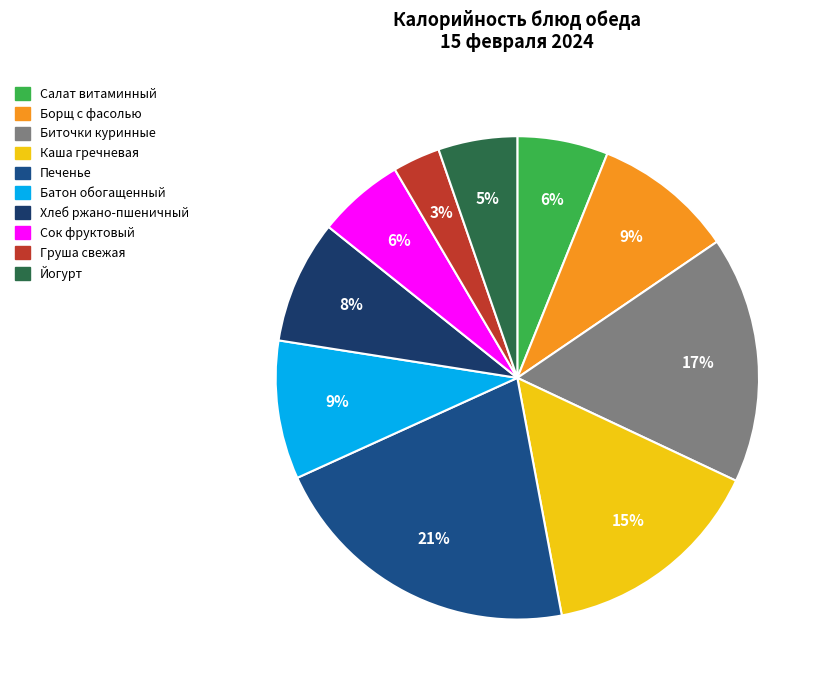

Which has a higher value, Йогурт or Печенье?

Печенье